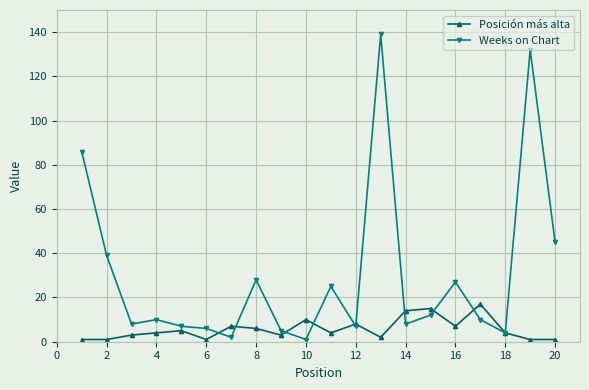

True or false: Posición más alta has more than 1 points higher than both neighbors.

True